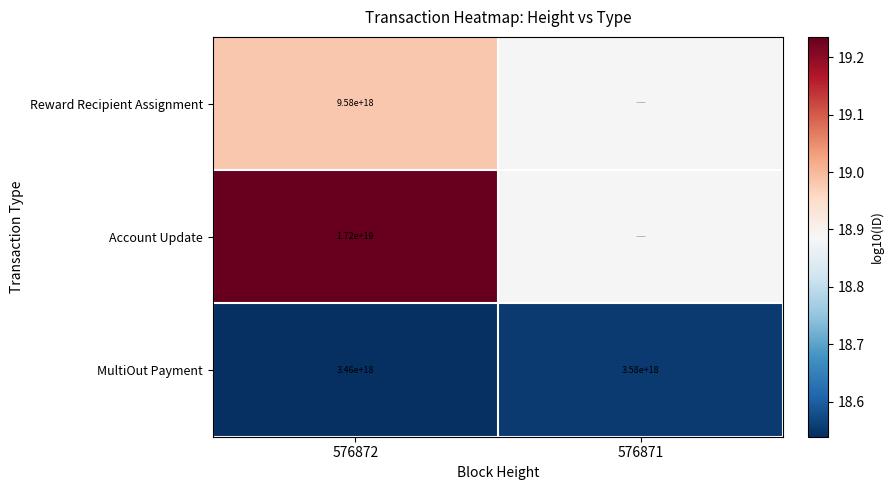

Count the number of categories in the chart.

2